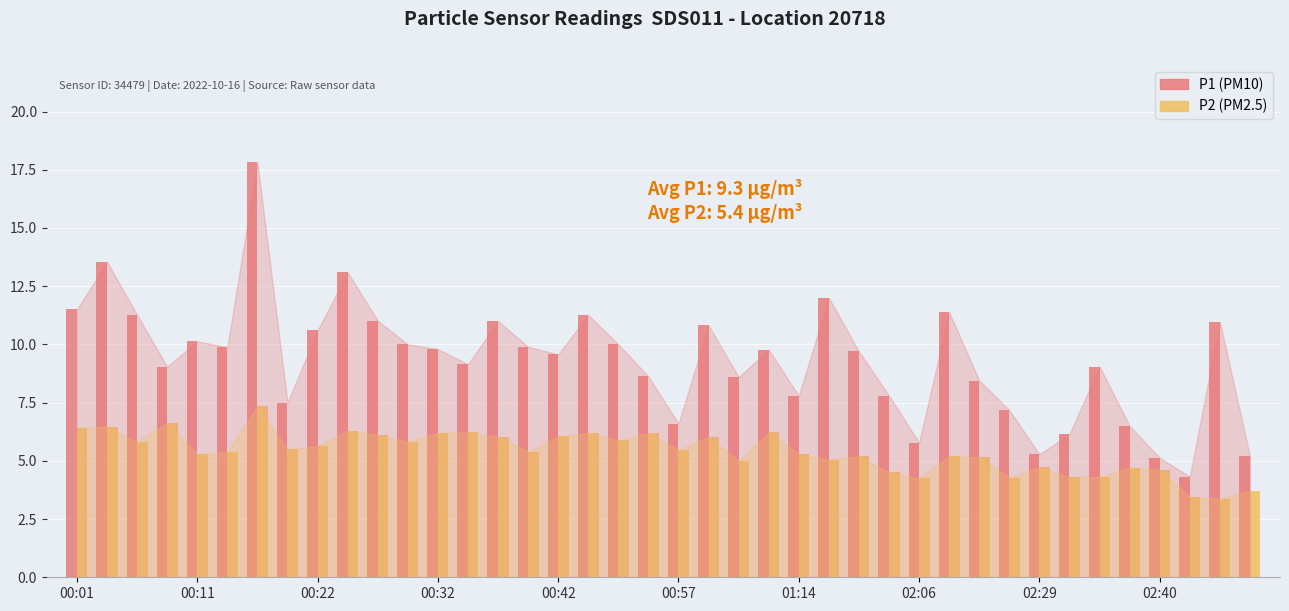

What is the greatest value displayed?

17.8